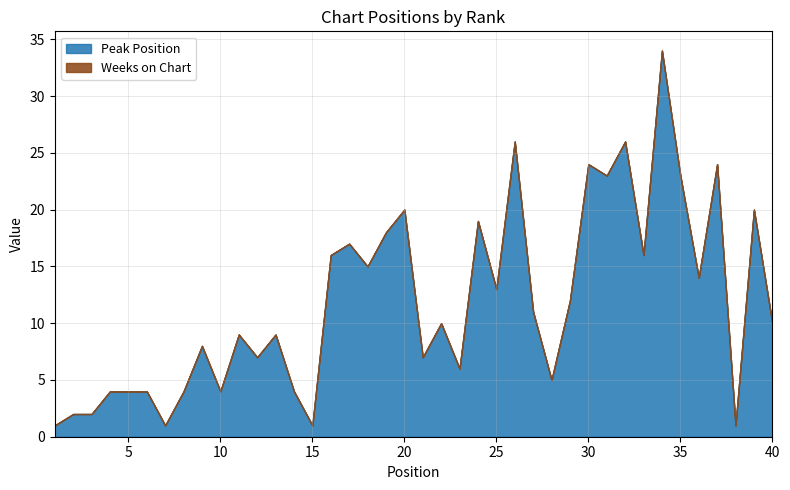

At which category is the sum across all series the highest?

34